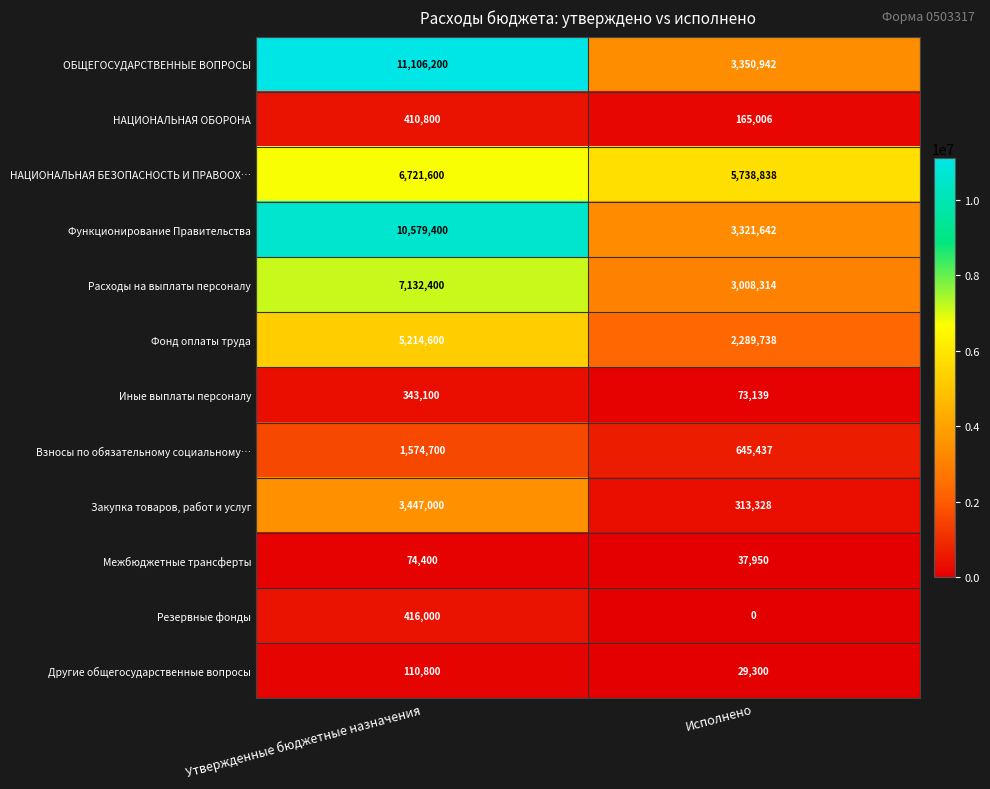

At which label does НАЦИОНАЛЬНАЯ БЕЗОПАСНОСТЬ И ПРАВООХ… reach its peak?

Утвержденные бюджетные назначения